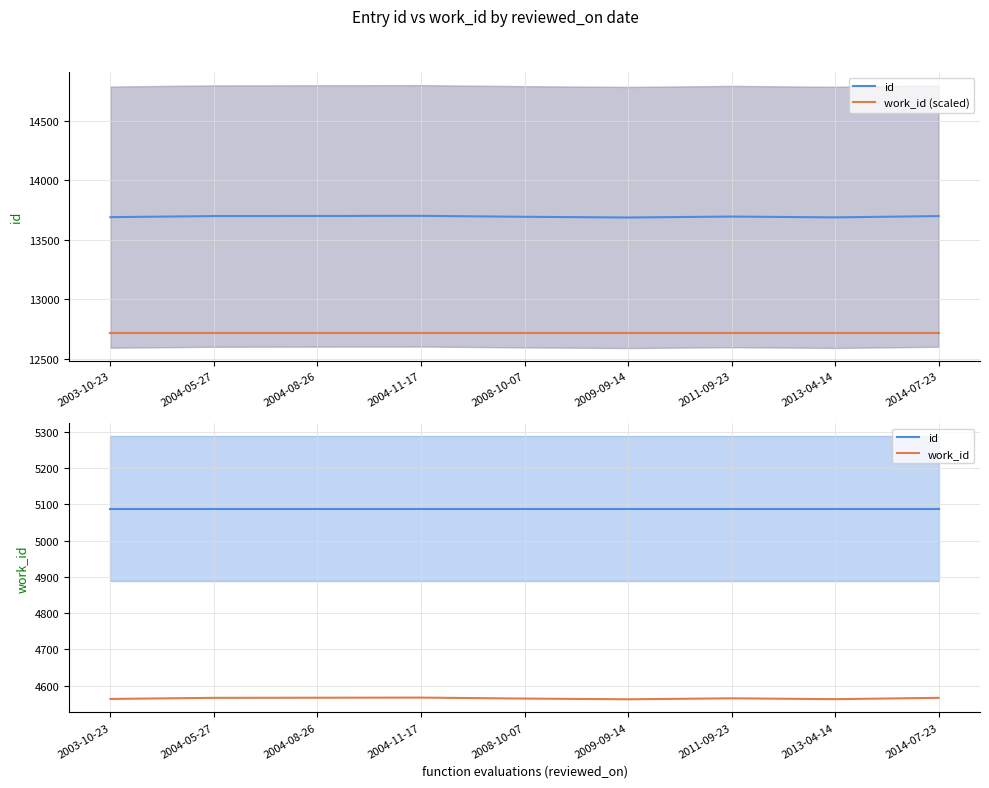

What is the average value of the id series?

5088.0